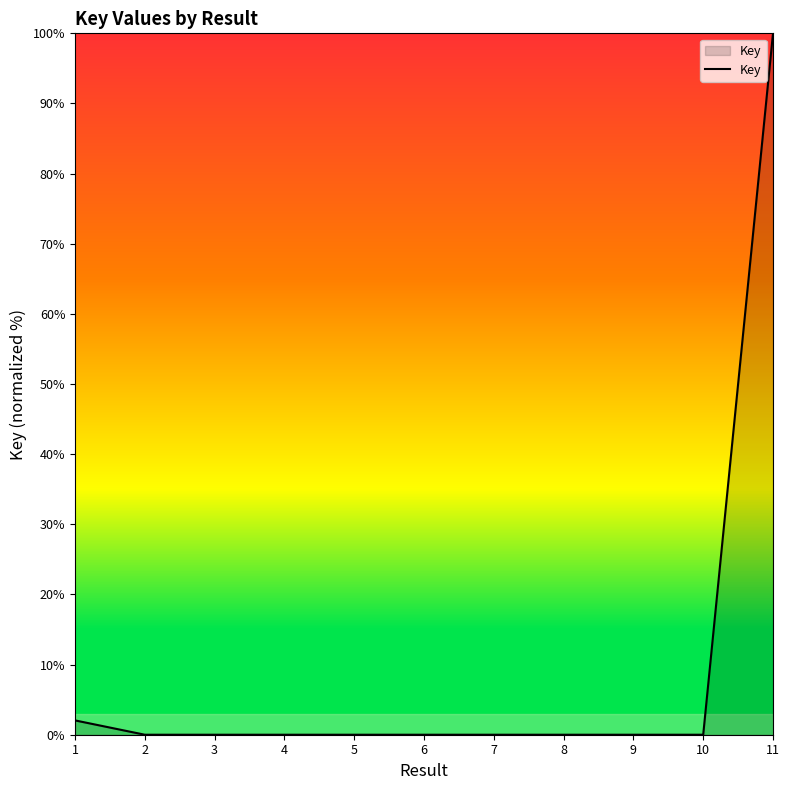

Is it true that the value at 2 is 0.0?

True